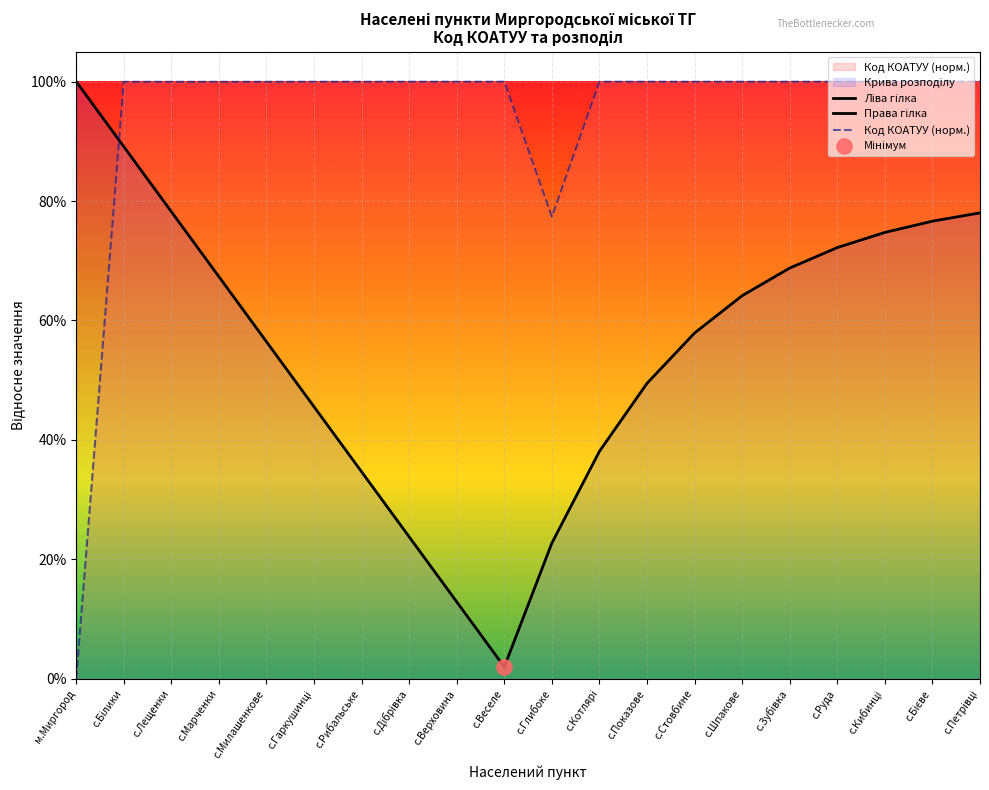

What is the change in value from м.Миргород to с.Петрівці?

+1.0